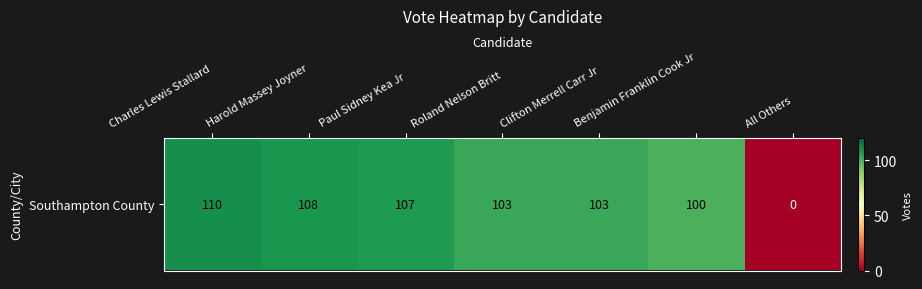

What is the change in value from Roland Nelson Britt to All Others?

-103